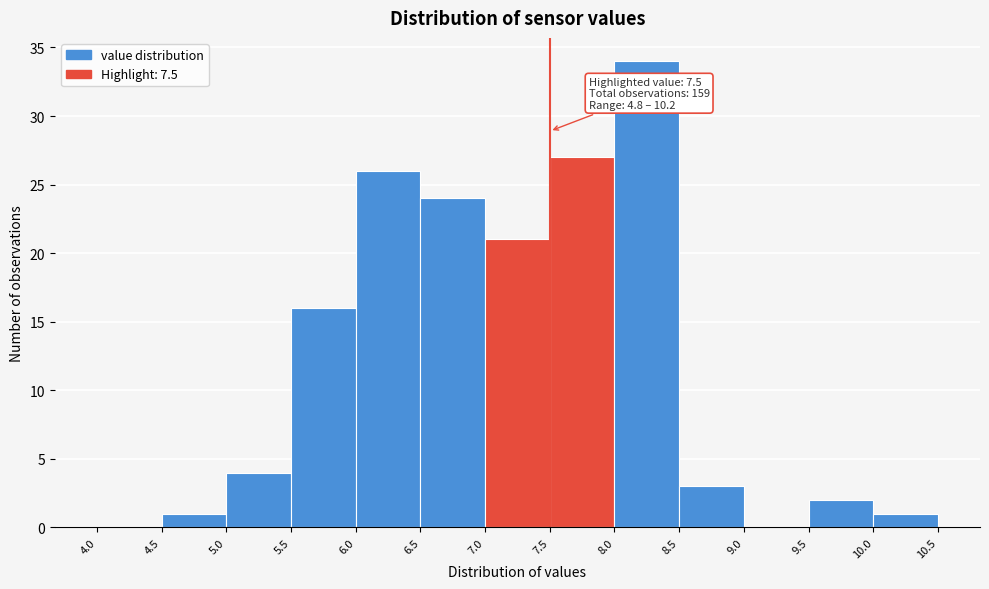

Over which range of the x-axis is the bar tallest?

8.0 to 8.5